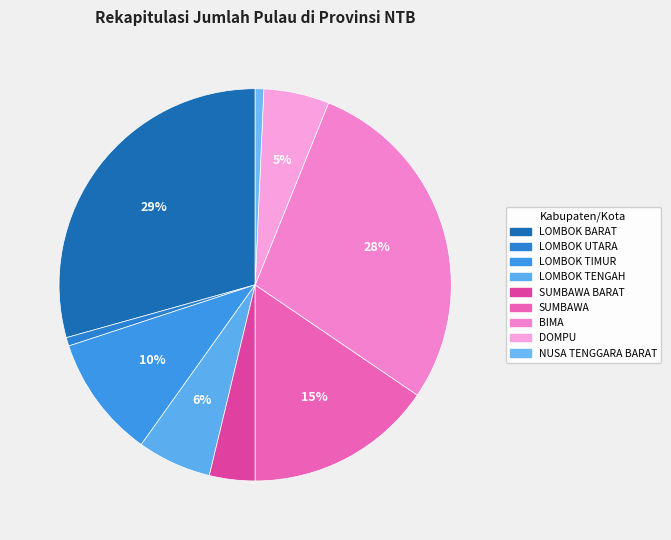

What is the total percentage of LOMBOK TENGAH and SUMBAWA BARAT?

9.9%